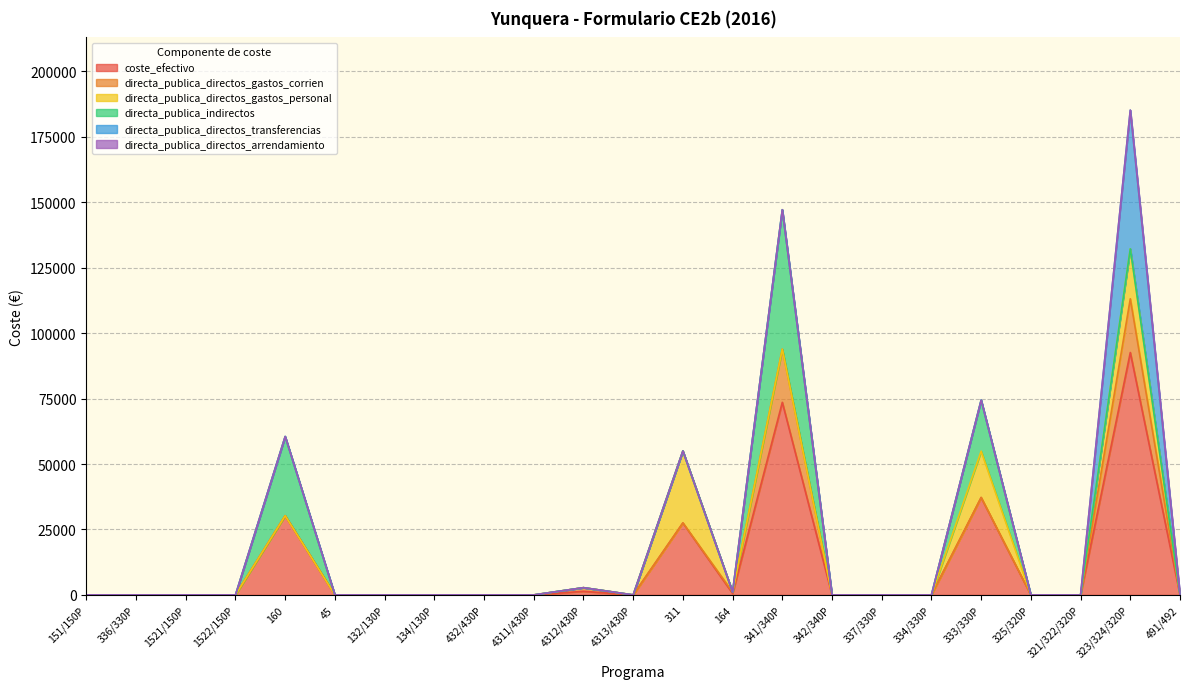

Is it true that coste_efectivo equals 50553.9 at 132/130P?

False